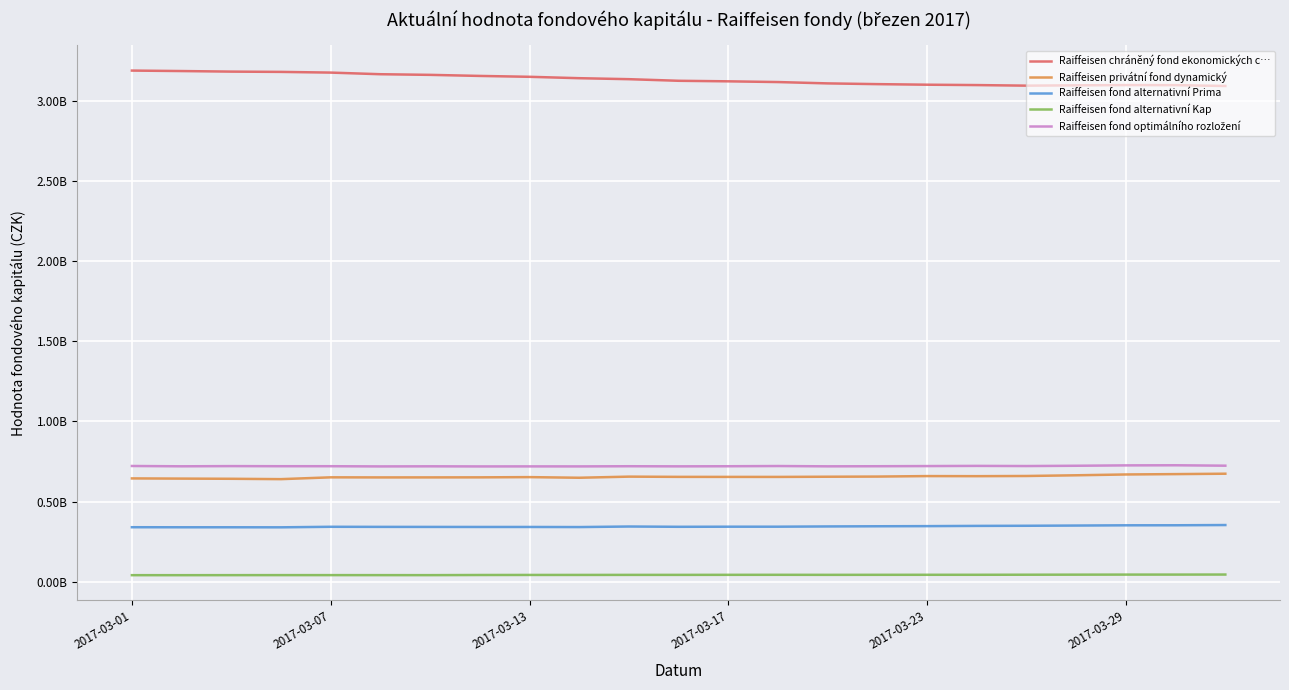

Does the chart display data point markers on the line(s)?

No